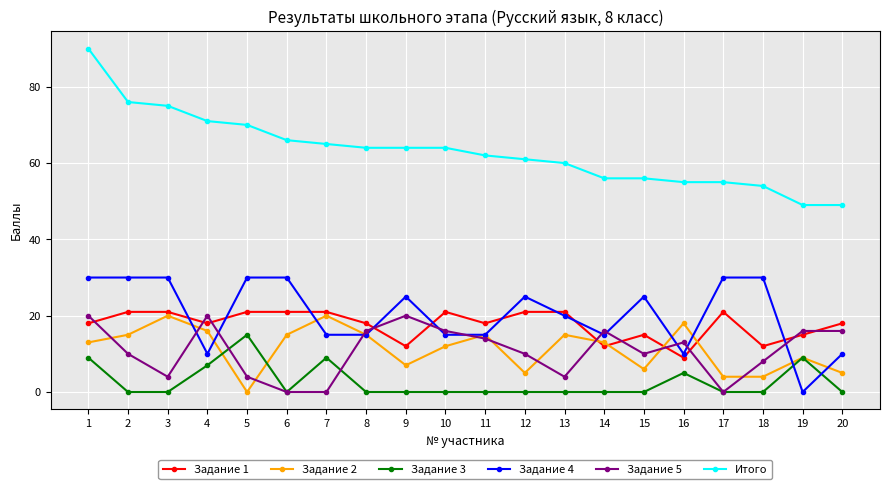

Does the chart have visible grid lines?

Yes